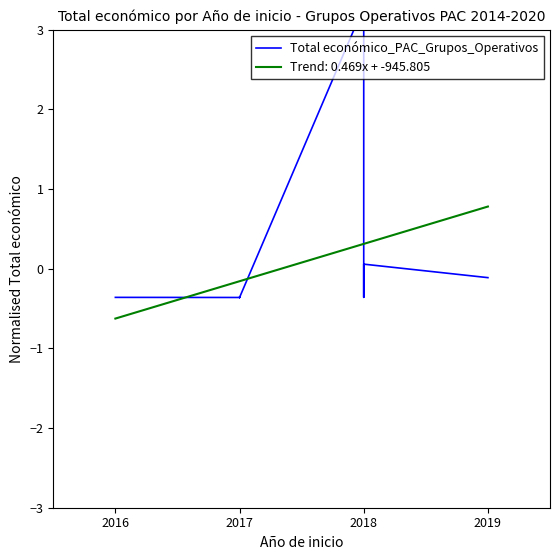

Reading left to right, transcribe all the data shown in this chart.

-0.4	-0.4	-0.4	-0.4	-0.4	-0.4	-0.4	-0.4	3.3	-0.4	0.1	-0.1